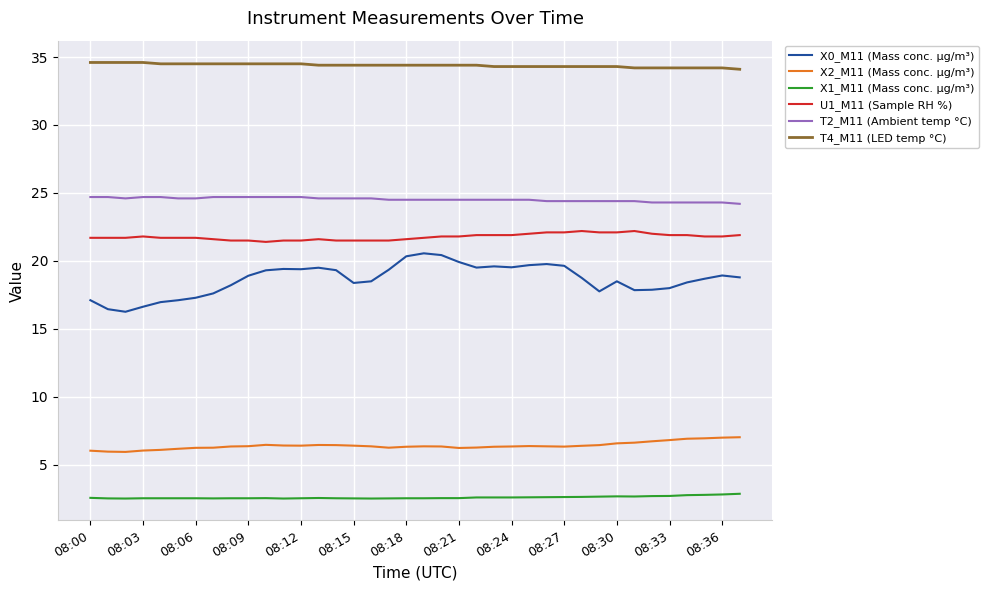

Rank the series by their maximum value, from highest to lowest.

T4_M11 (LED temp °C), T2_M11 (Ambient temp °C), U1_M11 (Sample RH %), X0_M11 (Mass conc. μg/m³), X2_M11 (Mass conc. μg/m³), X1_M11 (Mass conc. μg/m³)